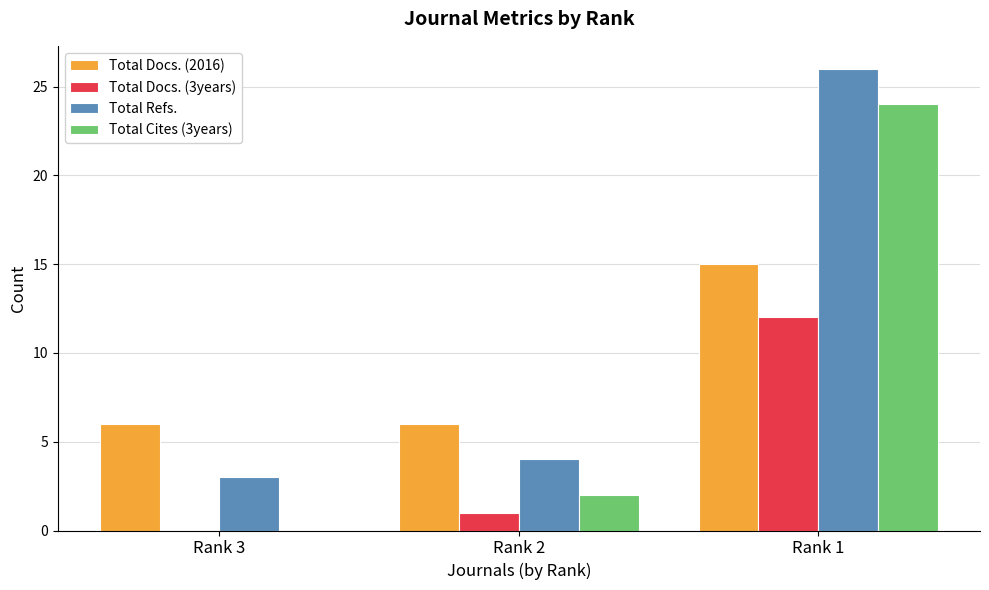

Which series changed the most between Rank 3 and Rank 1?

Total Cites (3years)